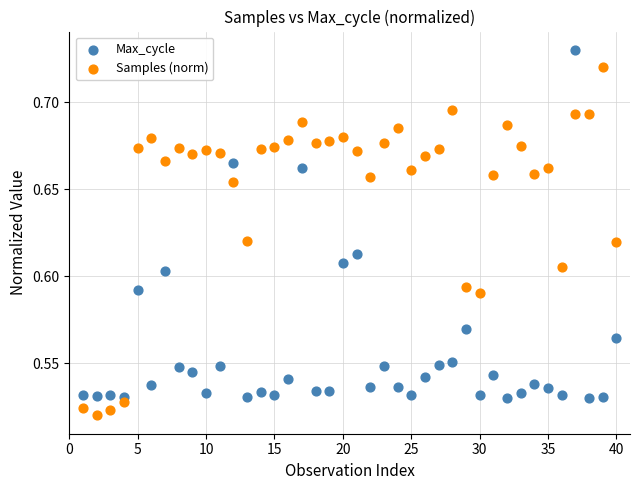

What is the X range (max minus min) for the scatter plot?

39.0